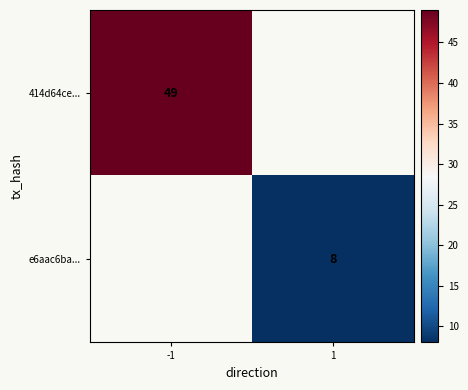

The 414d64ce... series shows 65 at -1. True or false?

False